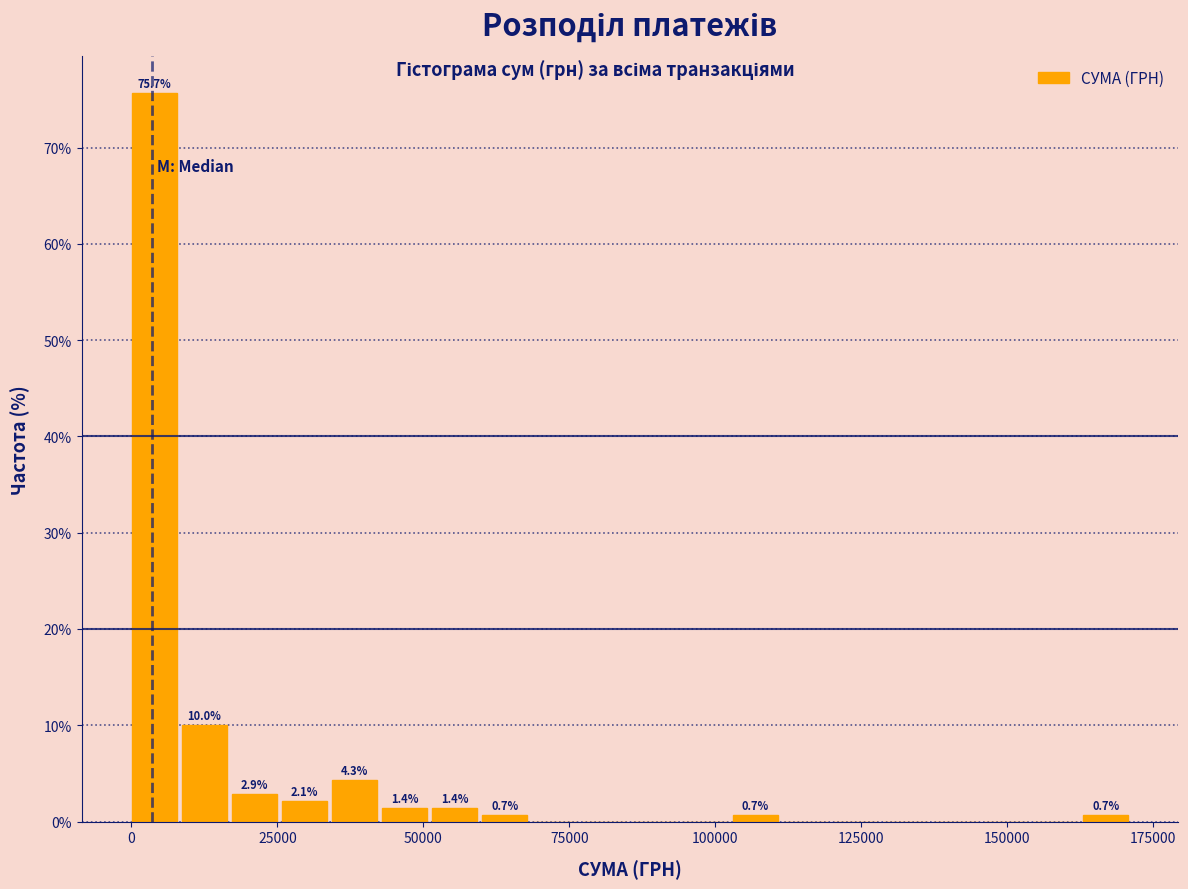

Around what value on the x-axis is the tallest bar? Give the approximate position of its centre, as read against the axis.

5000